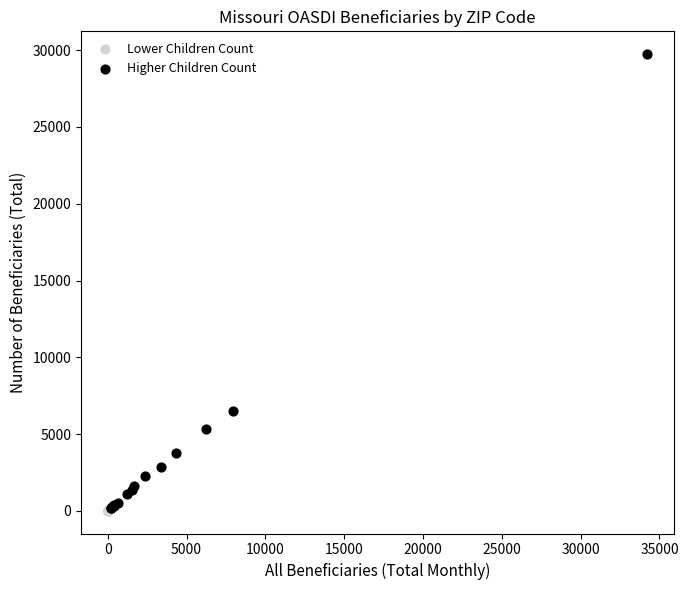

Which series has the largest Y range (max minus min)?

Higher Children Count